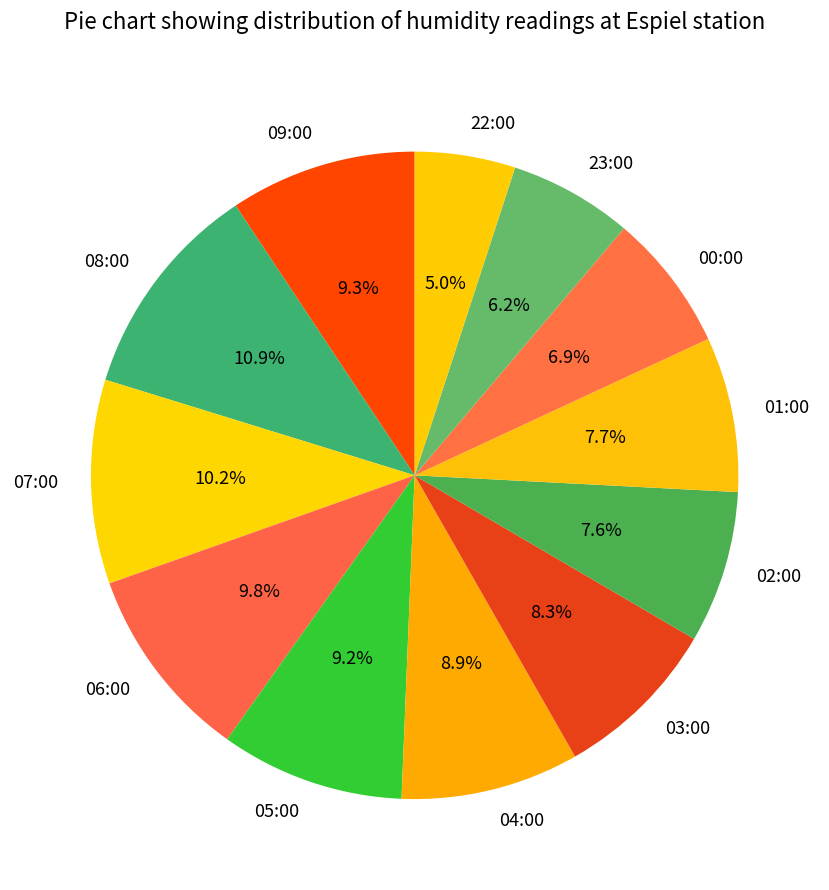

True or false: 07:00 accounts for 10% of the total.

True